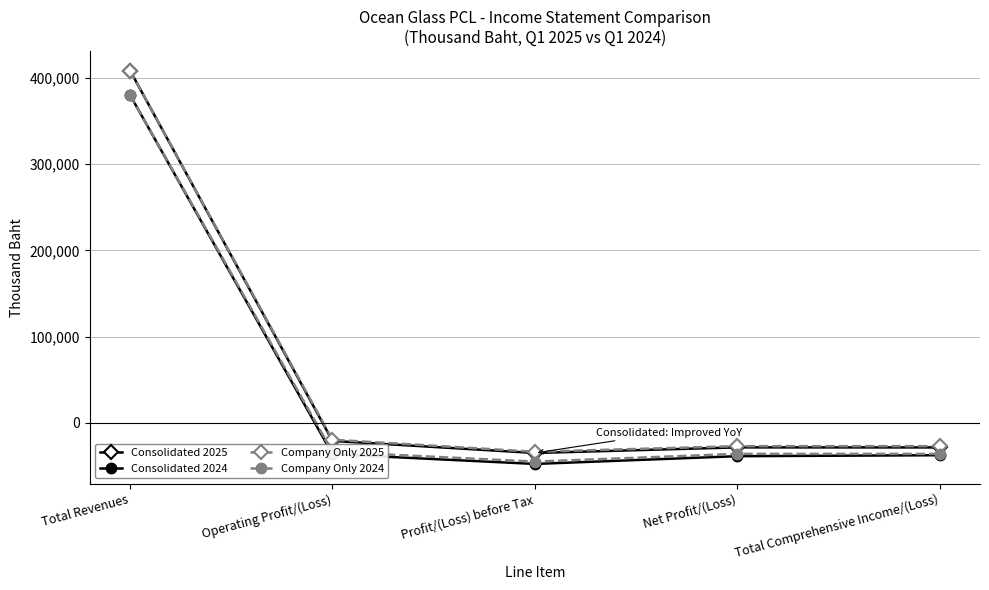

What is the value of the Consolidated 2025 point at the 4th from the left?

-28687